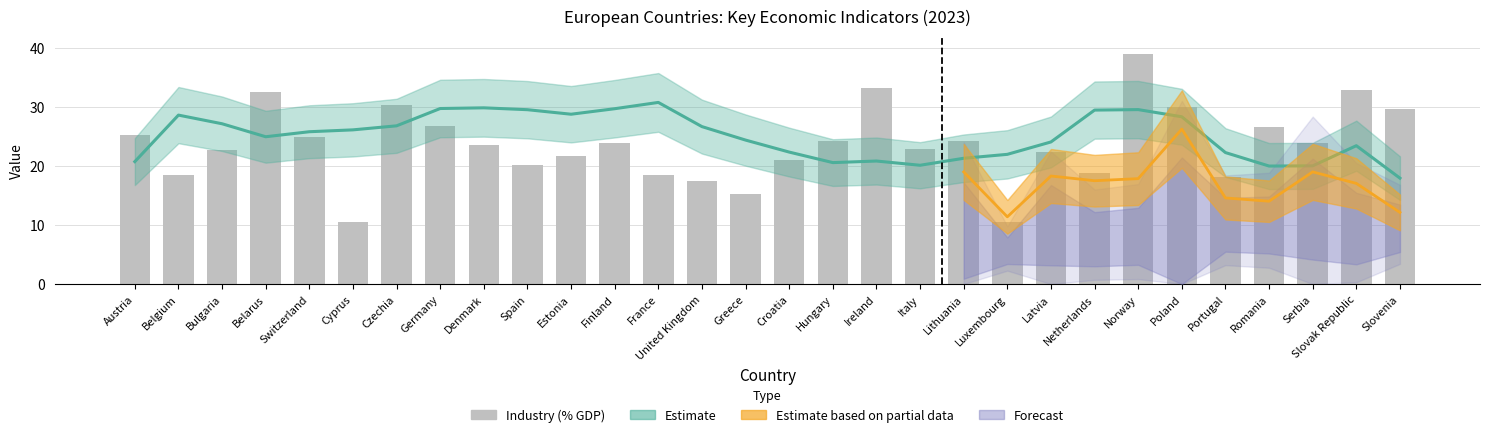

List the labels in order of value, smallest first.

Luxembourg, Cyprus, Greece, United Kingdom, Portugal, France, Belgium, Netherlands, Spain, Croatia, Estonia, Latvia, Bulgaria, Italy, Denmark, Finland, Serbia, Lithuania, Hungary, Switzerland, Austria, Romania, Germany, Slovenia, Poland, Czechia, Belarus, Slovak Republic, Ireland, Norway